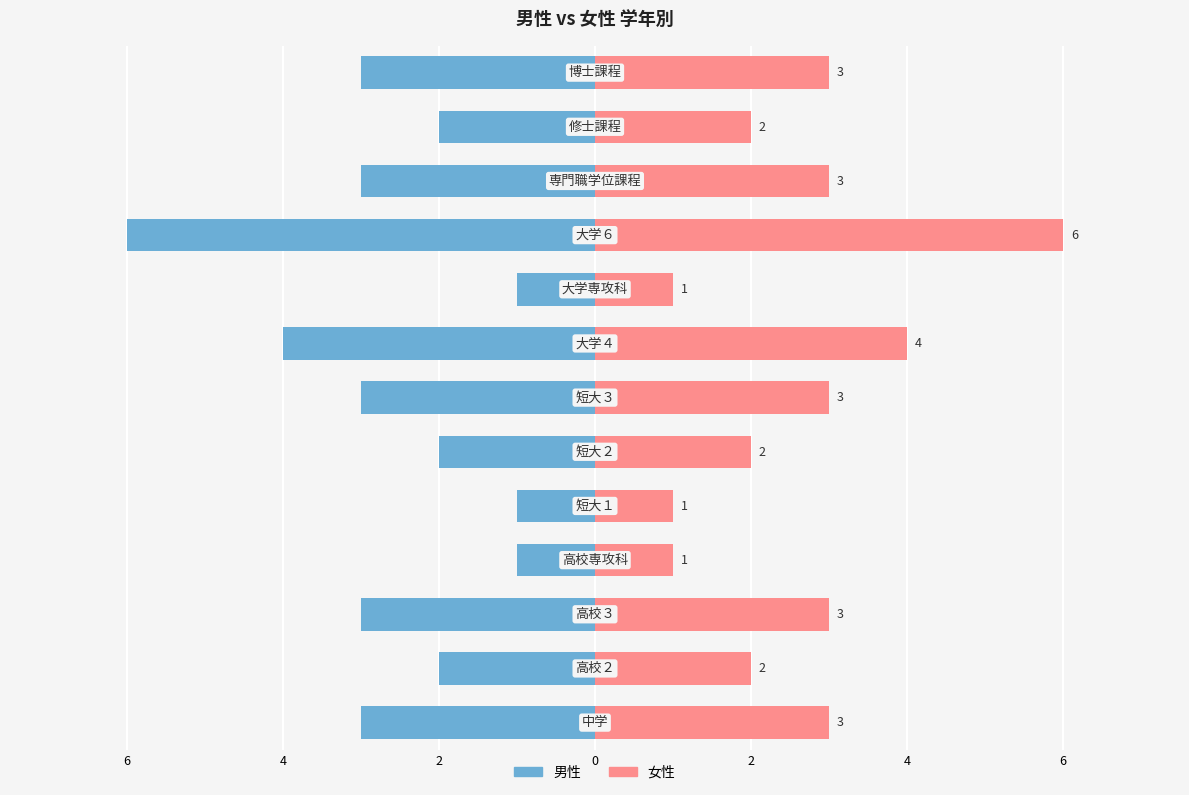

What is the approximate value of 男性 at 8?

-1